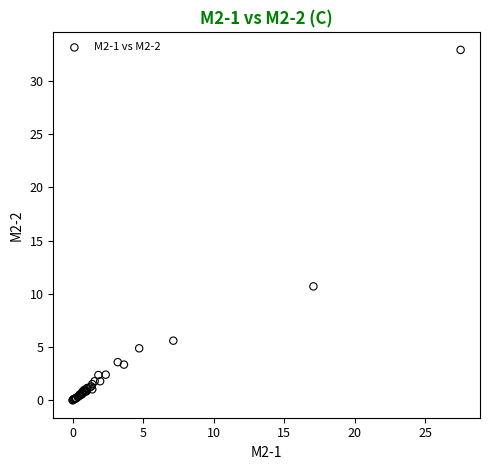

What Y value in the scatter plot is closest to 16?

10.7